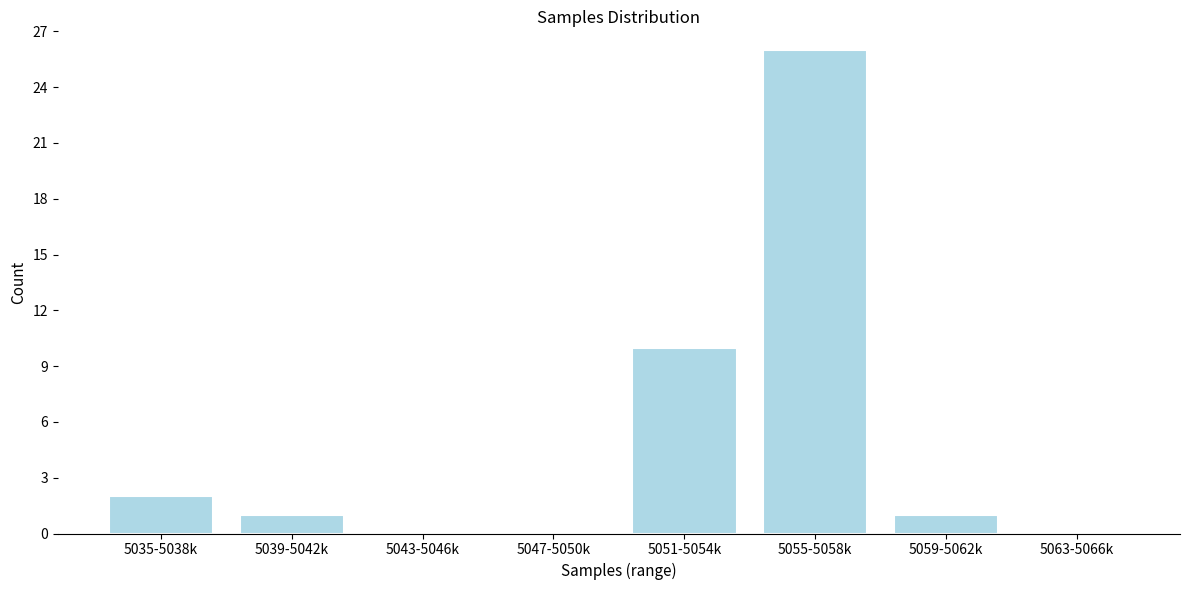

Reading left to right, extract all data points from this chart.

5035-5038k=2	5039-5042k=1	5043-5046k=0	5047-5050k=0	5051-5054k=10	5055-5058k=26	5059-5062k=1	5063-5066k=0